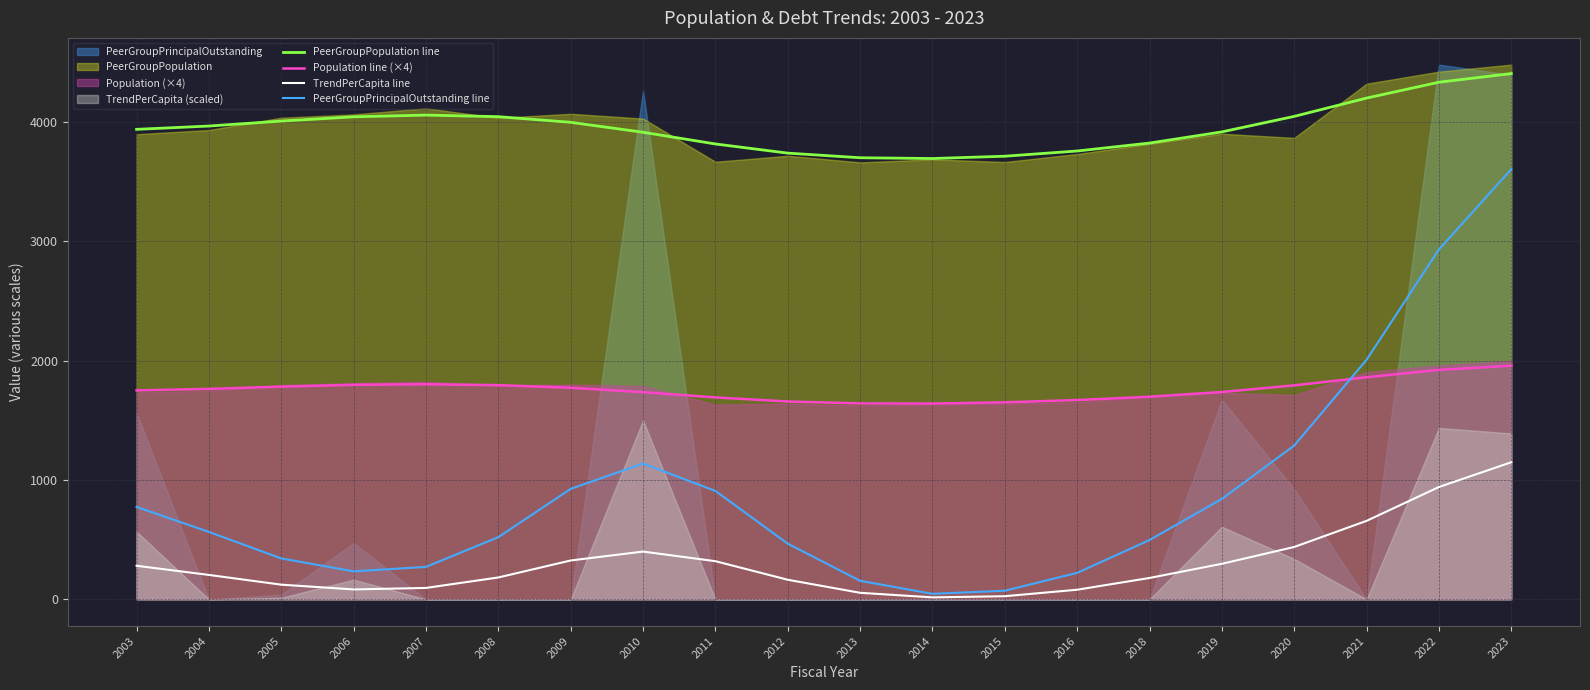

True or false: PeerGroupPopulation line has more than 0 points higher than both neighbors.

True